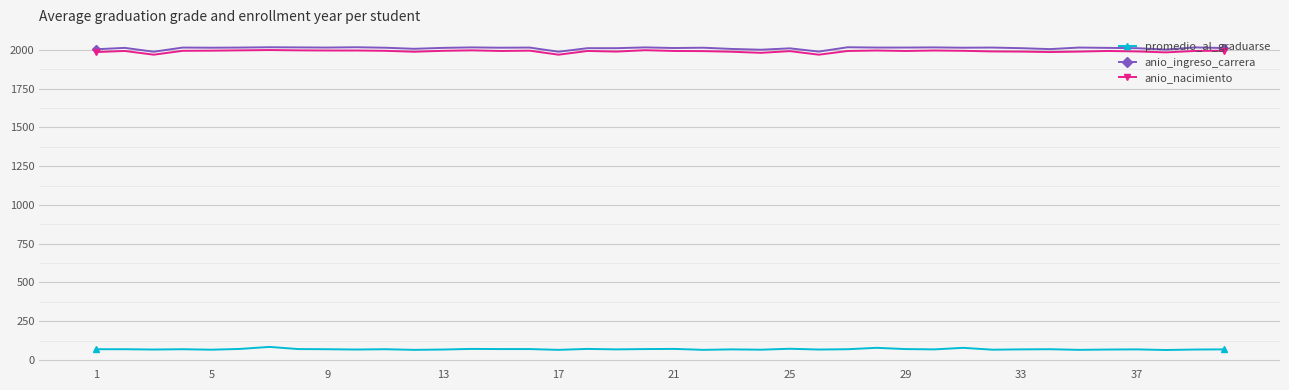

How many data points does each series have?

40